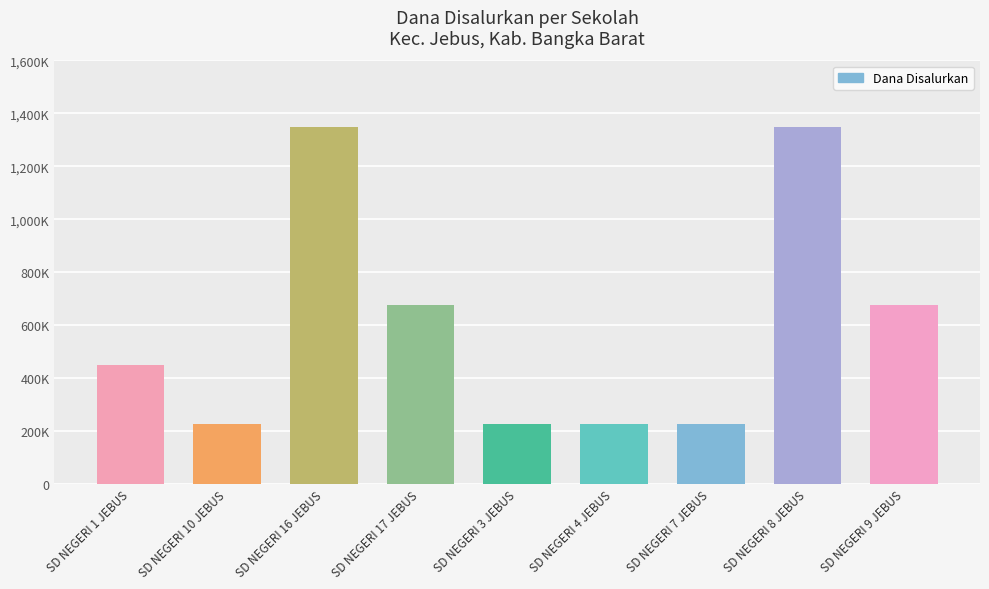

Does the chart contain any negative values?

No